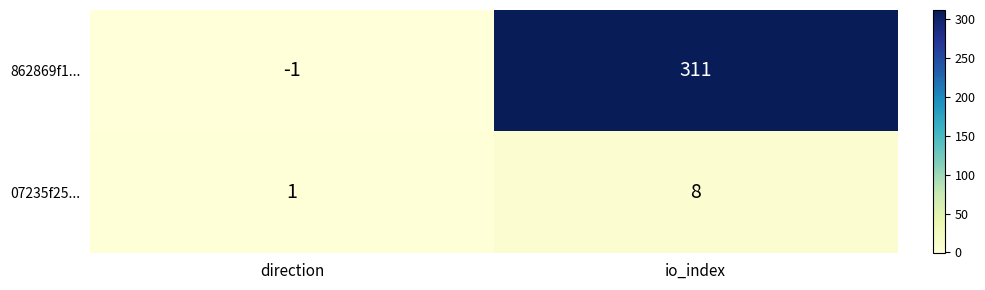

What is the difference between the maximum and minimum values in the 07235f25... series?

7